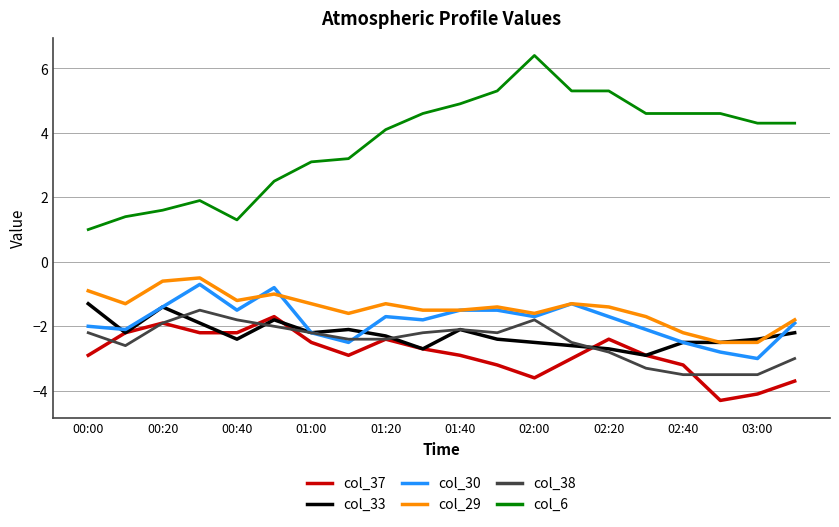

True or false: col_37 and col_29 cross at least once.

False